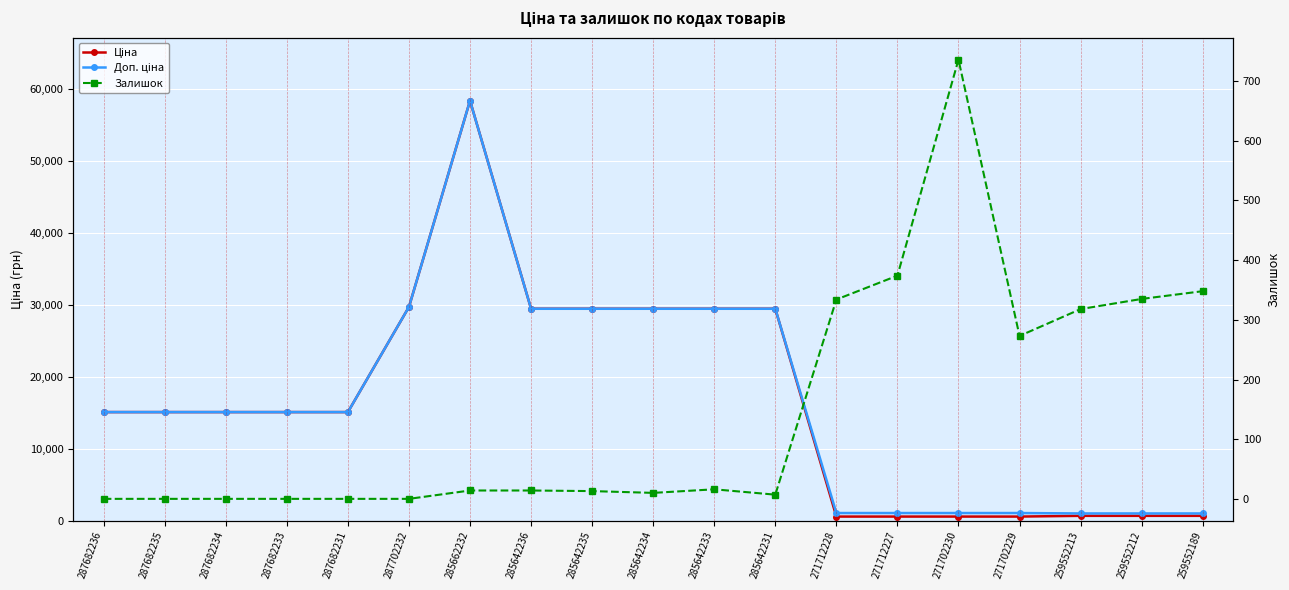

True or false: Ціна and Доп. ціна intersect in this chart.

False